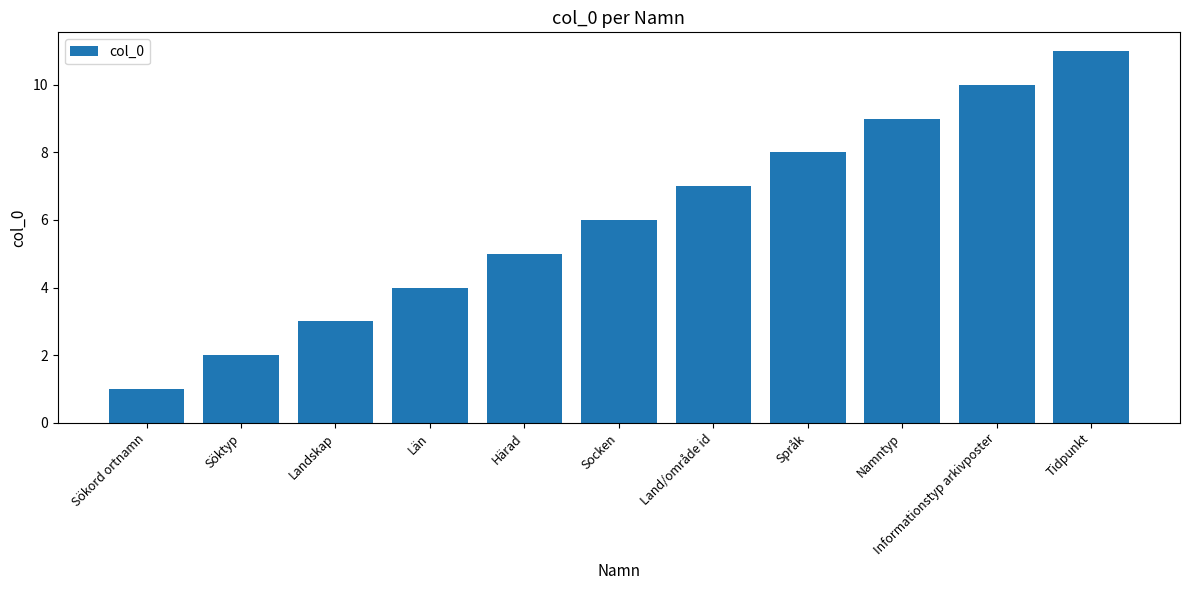

What is the value of the 5th bar from the left?

5